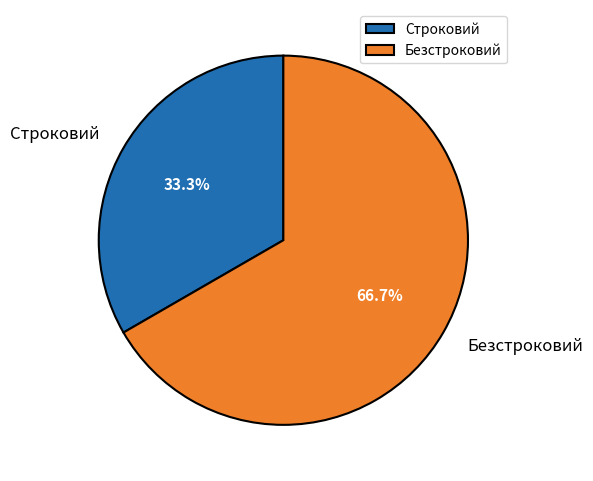

Count the number of slices in the pie.

2